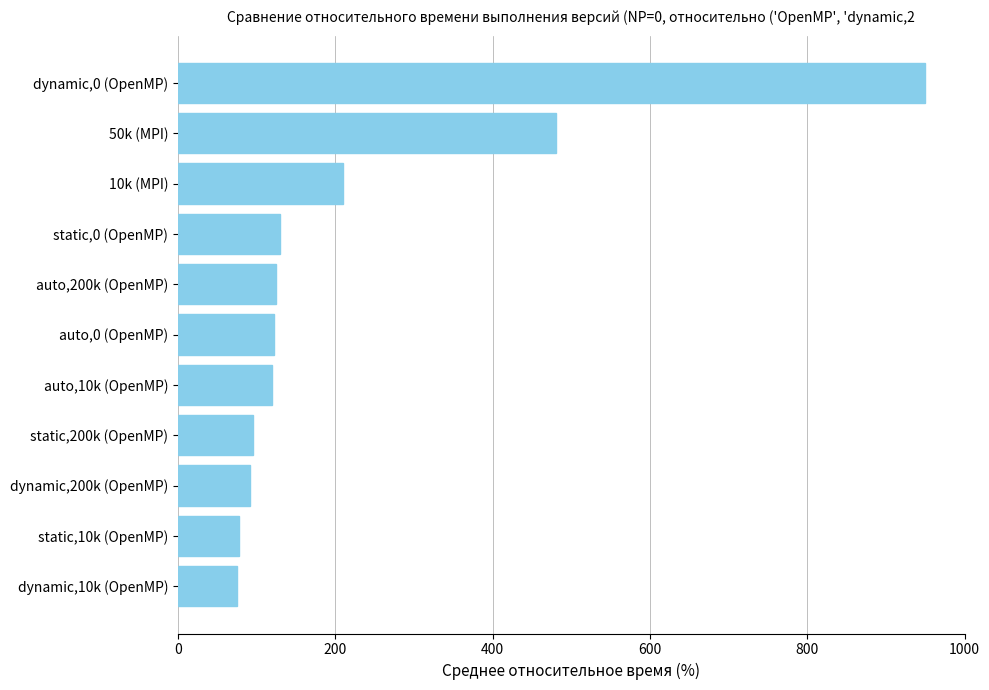

How many bars are there in total?

11